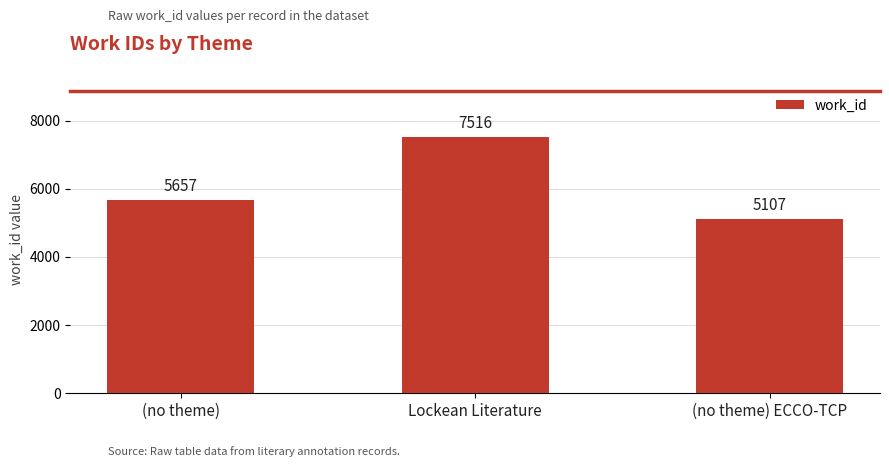

Reading left to right, what are all the values shown in this chart?

5657	7516	5107